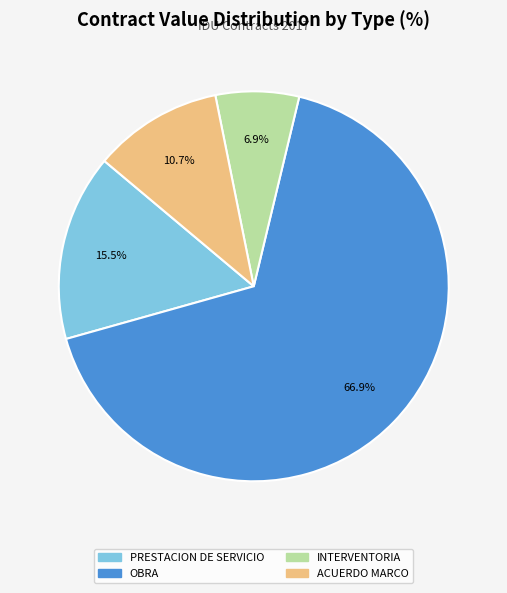

What percentage is the INTERVENTORIA slice, to the nearest percent?

7%